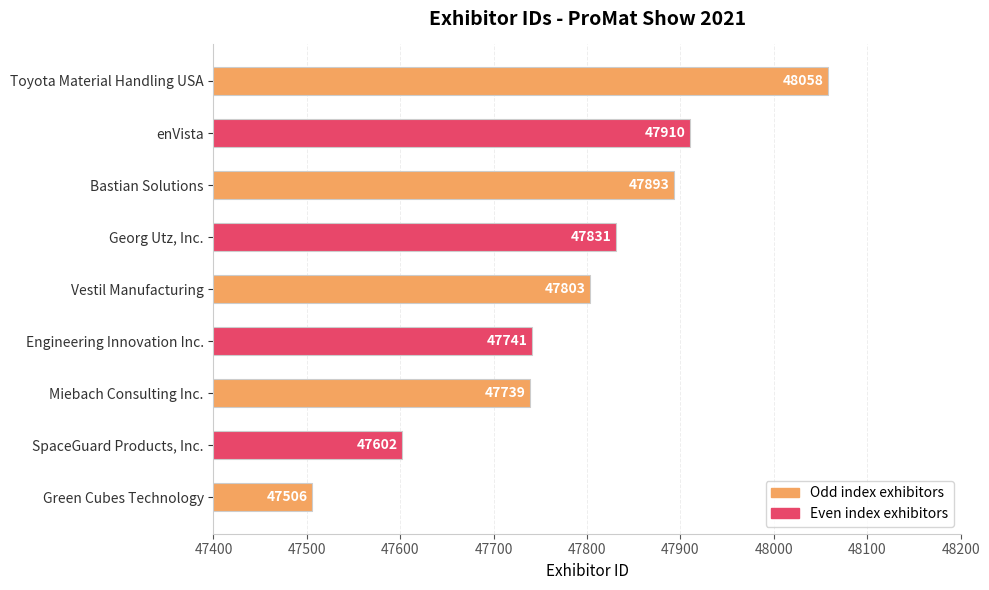

What is the difference between the second highest and second lowest values?

308